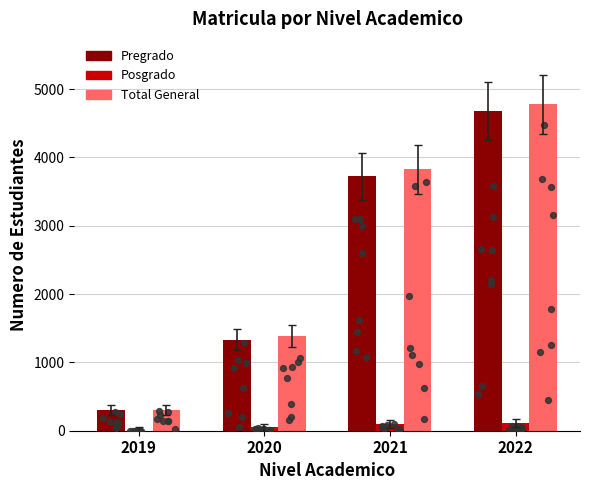

Is the value of Pregrado at 2019 greater than the value of Posgrado at 2019?

Yes